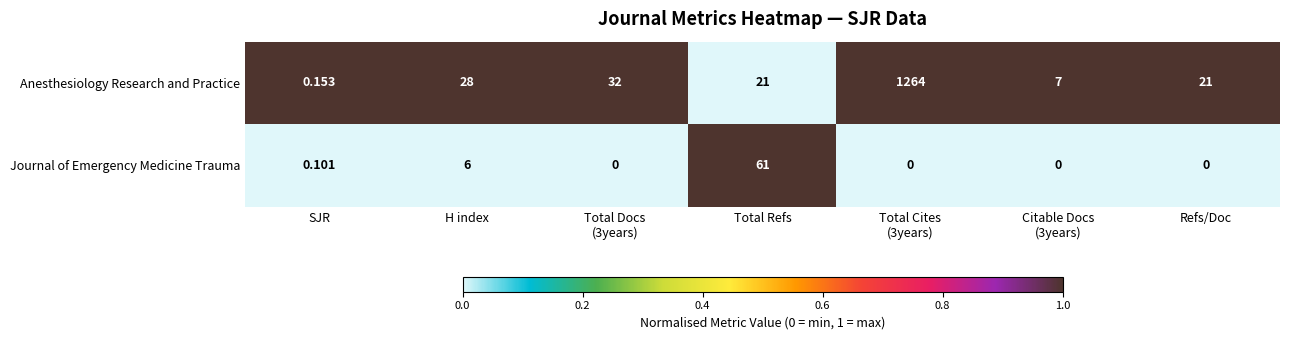

List the series in order of their peak value, lowest first.

Journal of Emergency Medicine Trauma, Anesthesiology Research and Practice